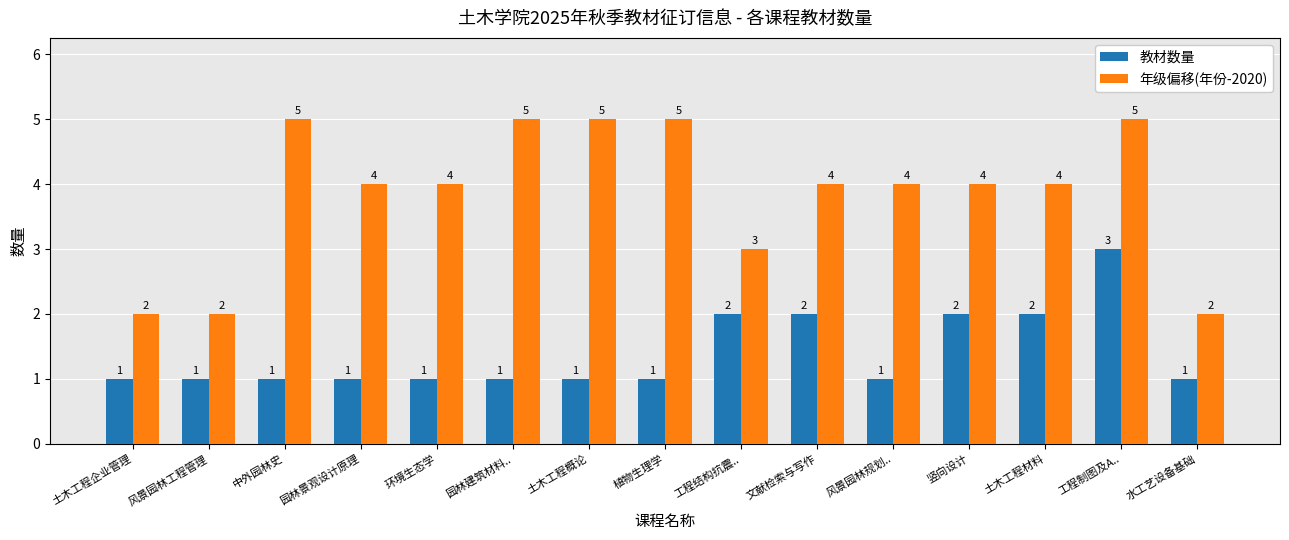

What is the minimum value shown in the chart?

1